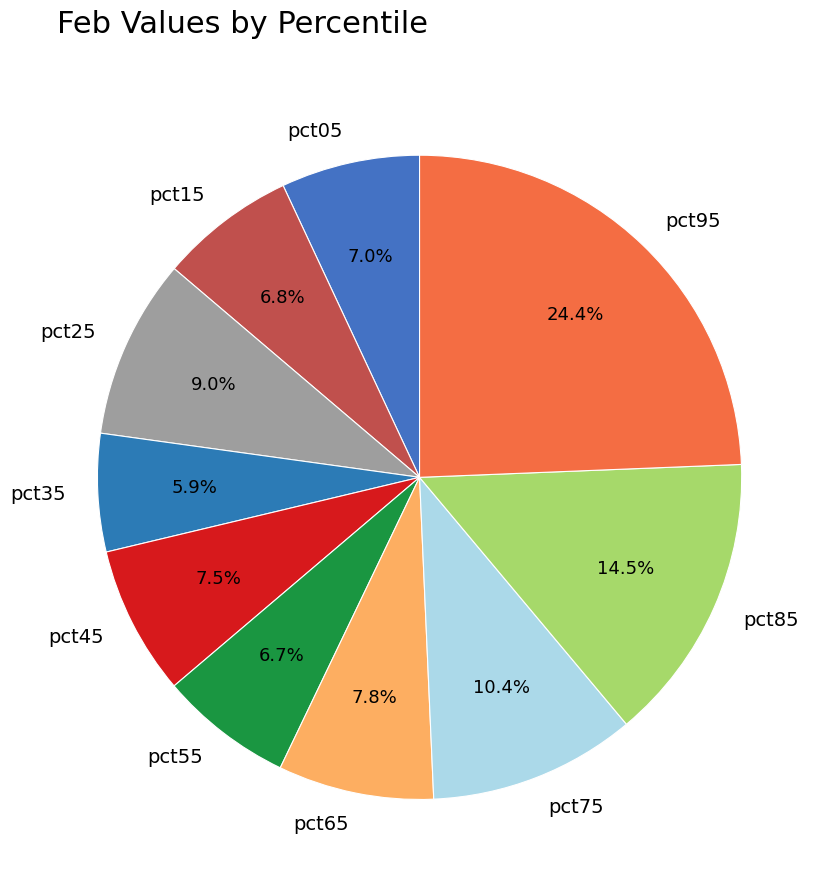

To the nearest percent, what is the combined percentage of pct25 and pct65?

17%